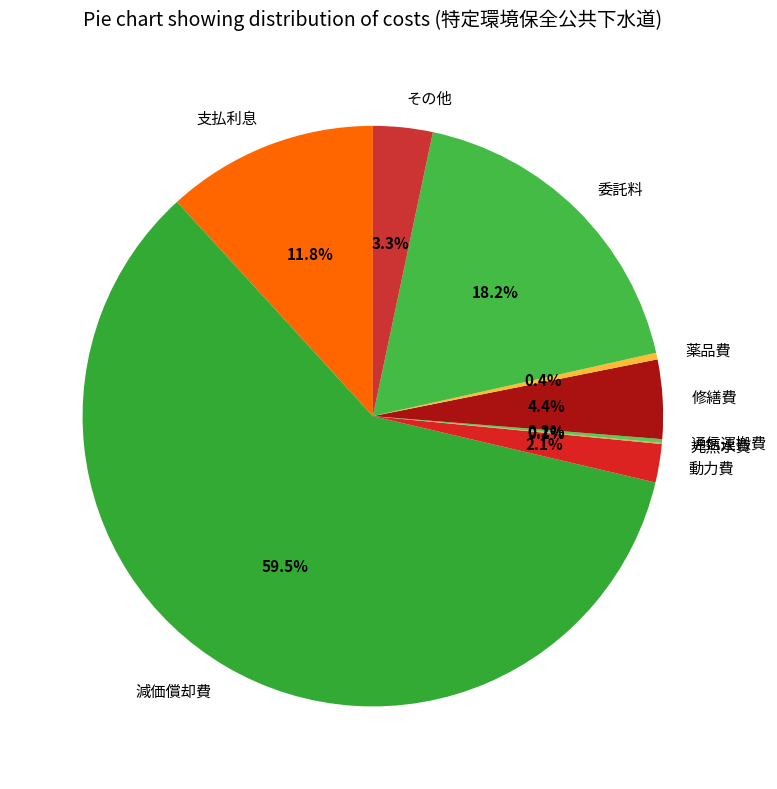

How much of the chart is everything except 委託料?

81.8%